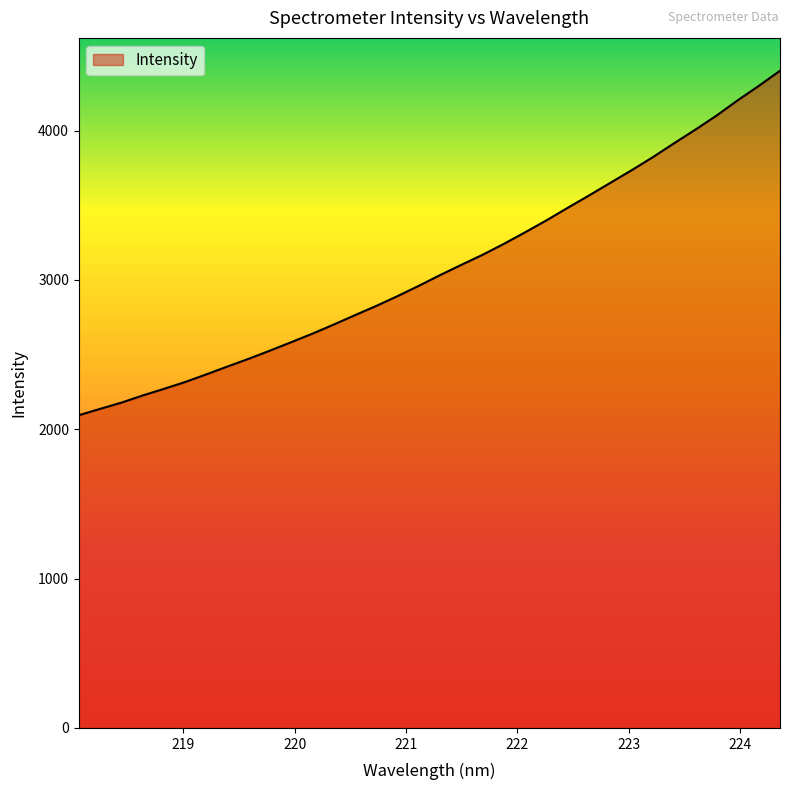

What is the greatest value displayed?

4401.3